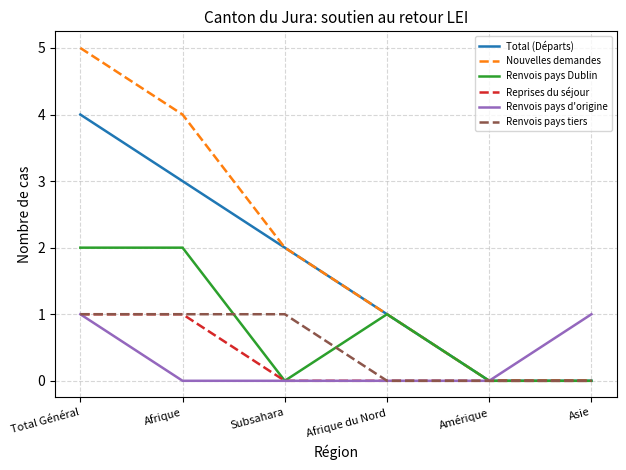

What is the maximum value shown in the chart?

5